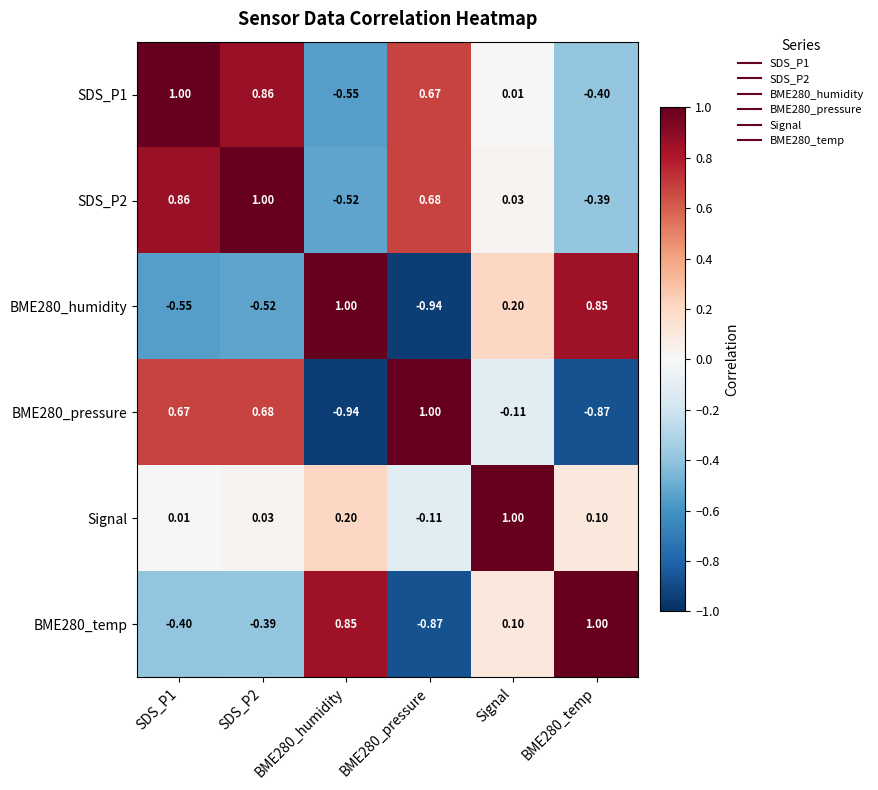

Is the value of SDS_P2 at BME280_temp greater than the value of BME280_humidity at BME280_pressure?

Yes